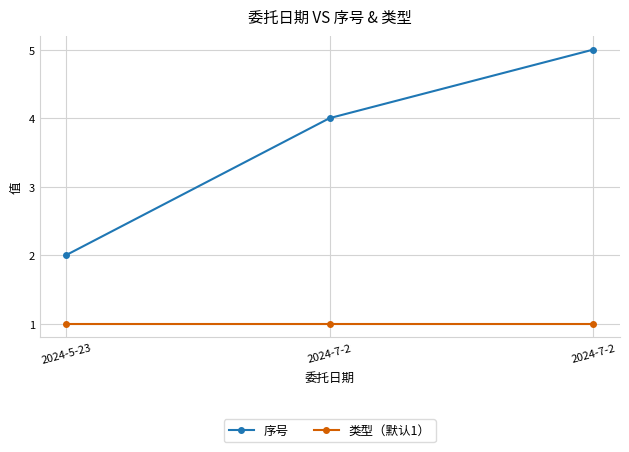

Which category has the highest value in the 类型（默认1） series?

2024-5-23